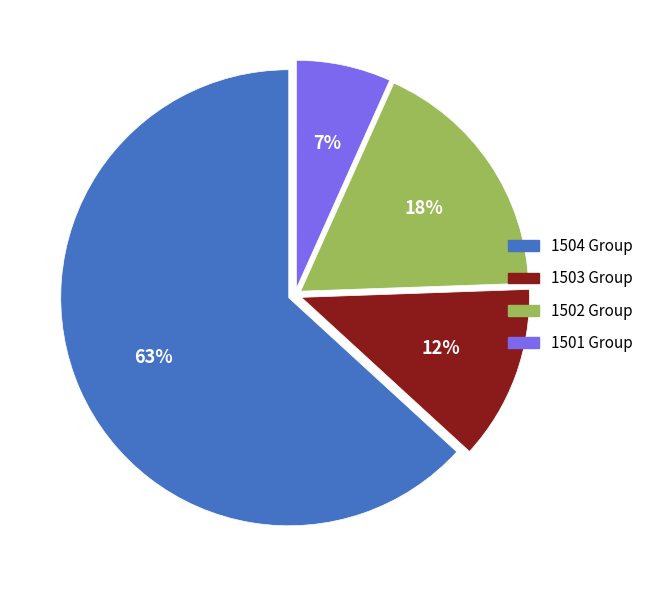

To the nearest percent, what is the average slice percentage?

25%